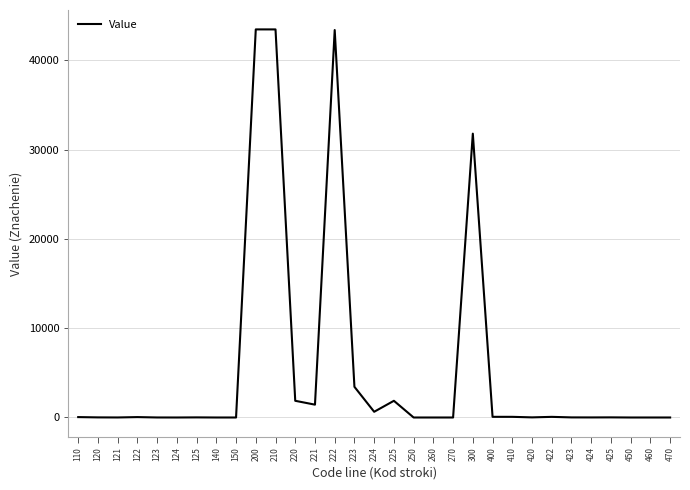

What is the change in value from 222 to 223?

-39944